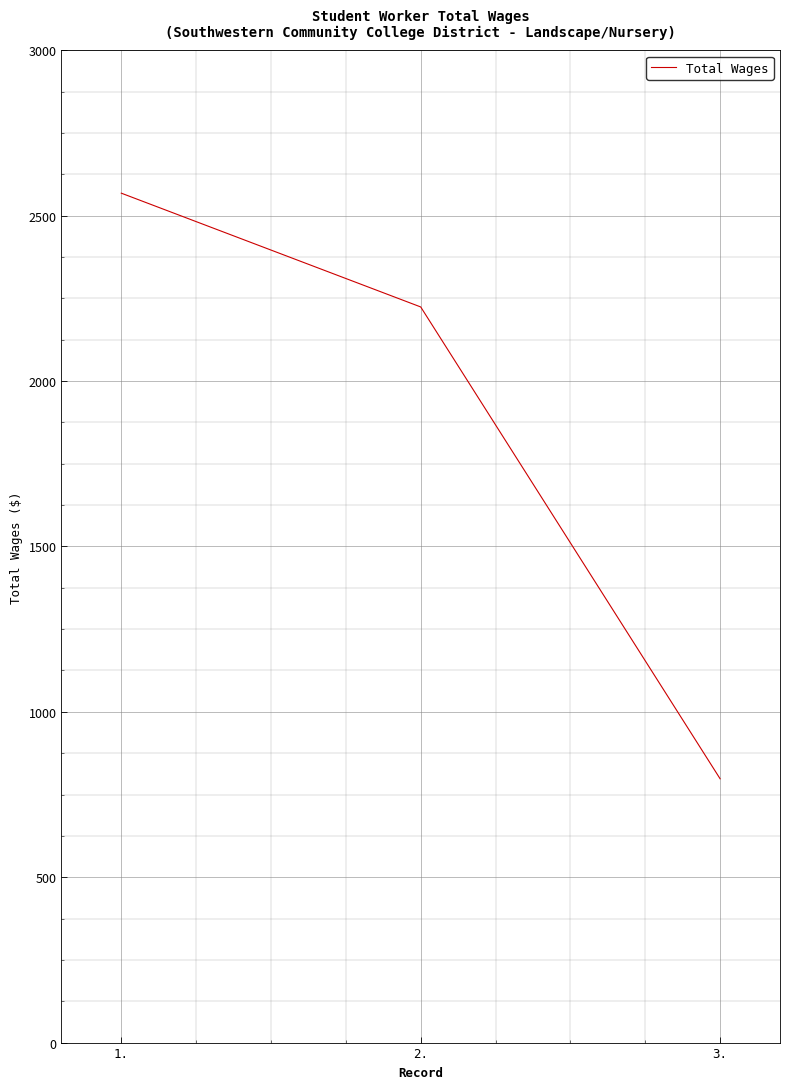

Does the chart display data point markers on the line(s)?

No